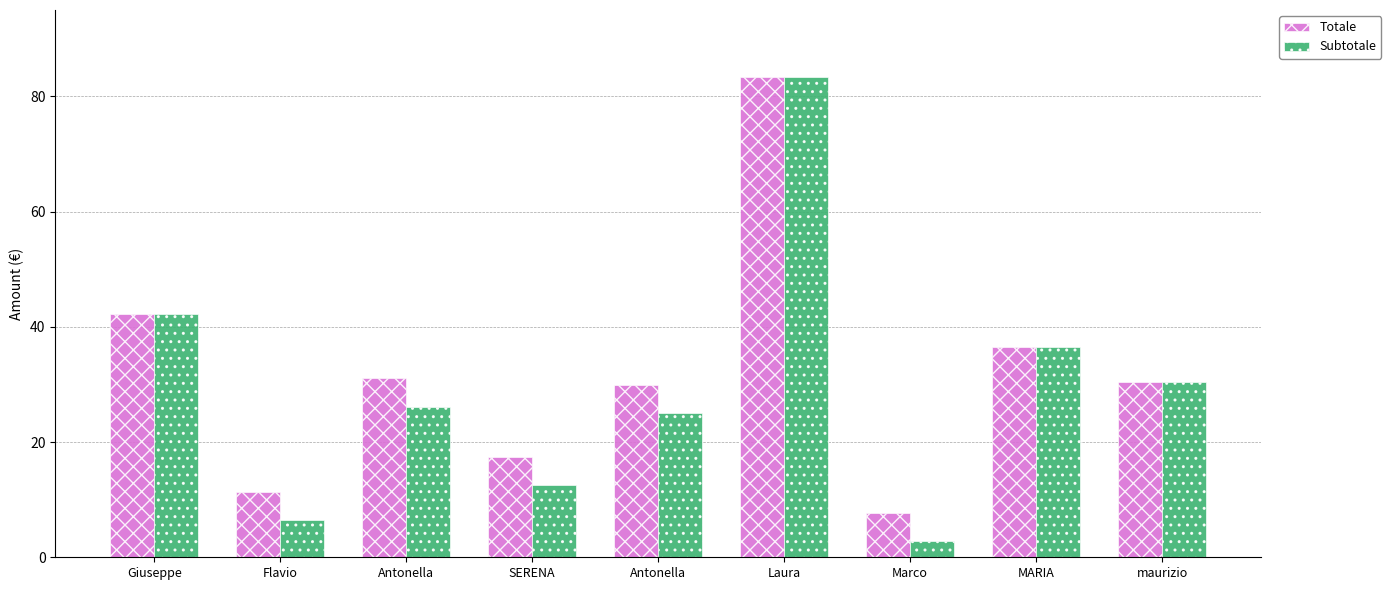

What is the label of the 2nd bar from the right?

MARIA